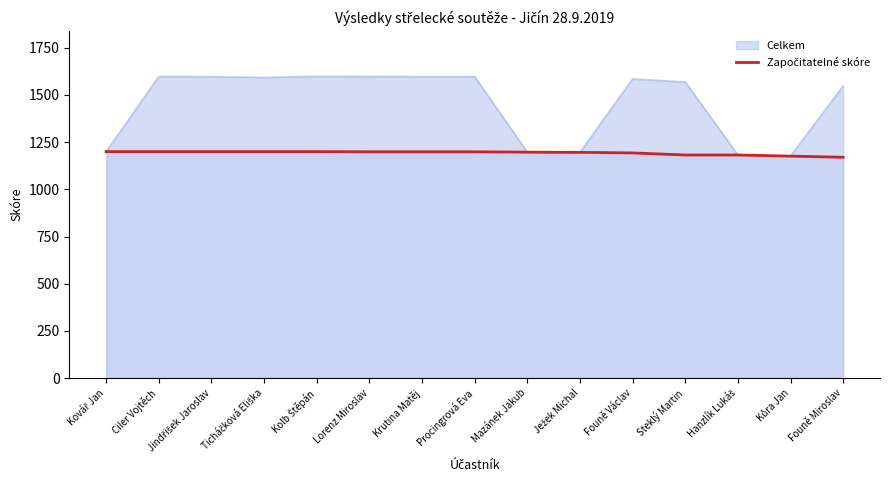

Between Krutina Matěj and Mazánek Jakub, which is larger?

Krutina Matěj